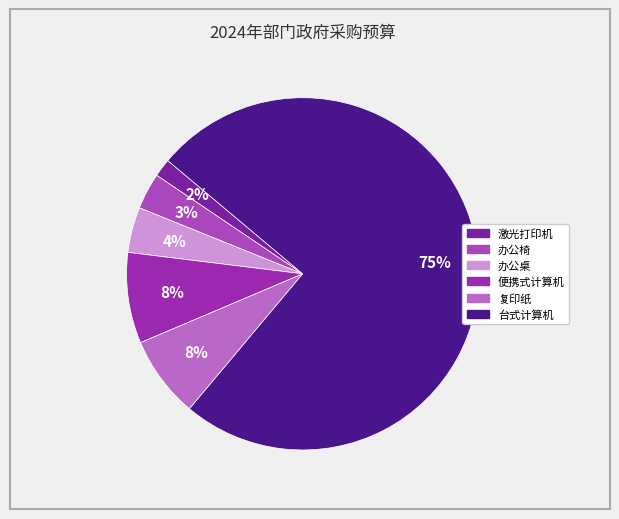

Count the number of slices in the pie.

6